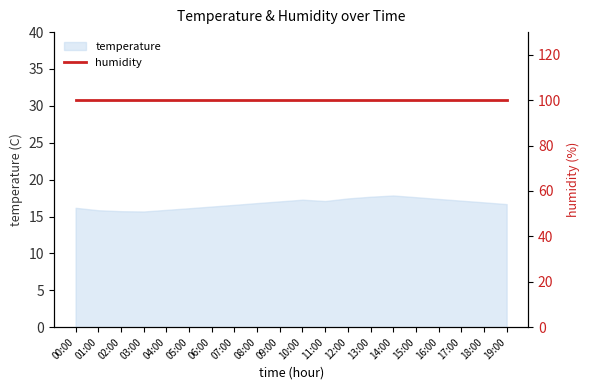

What is the maximum value shown in the chart?

17.9